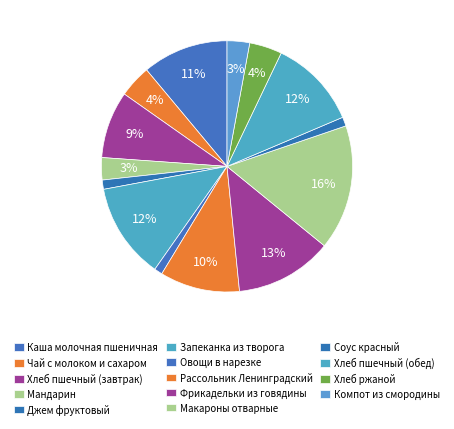

What percentage is the Рассольник Ленинградский slice, to the nearest percent?

10%